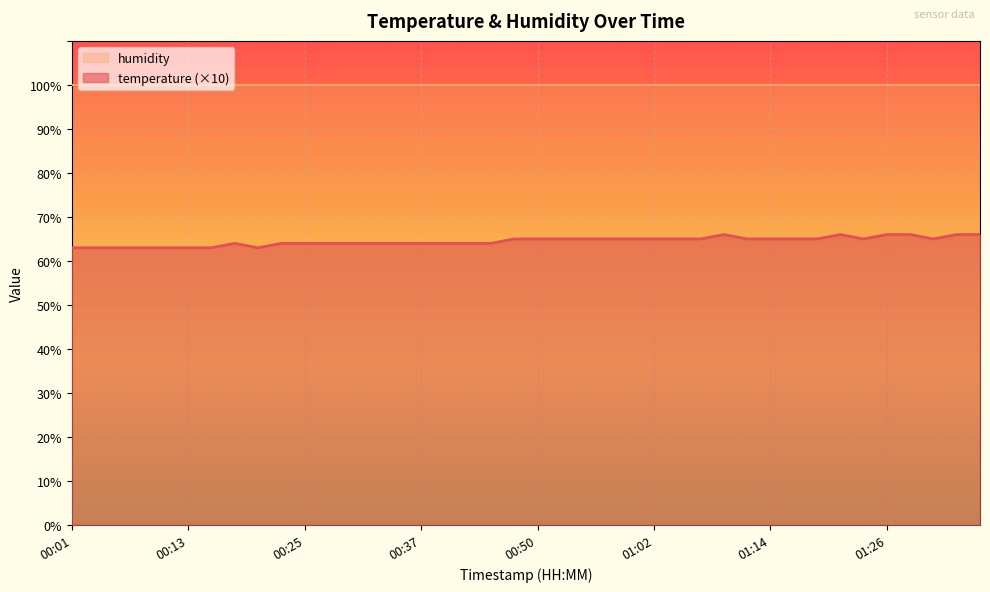

At which label does the data first exceed 65?

01:09